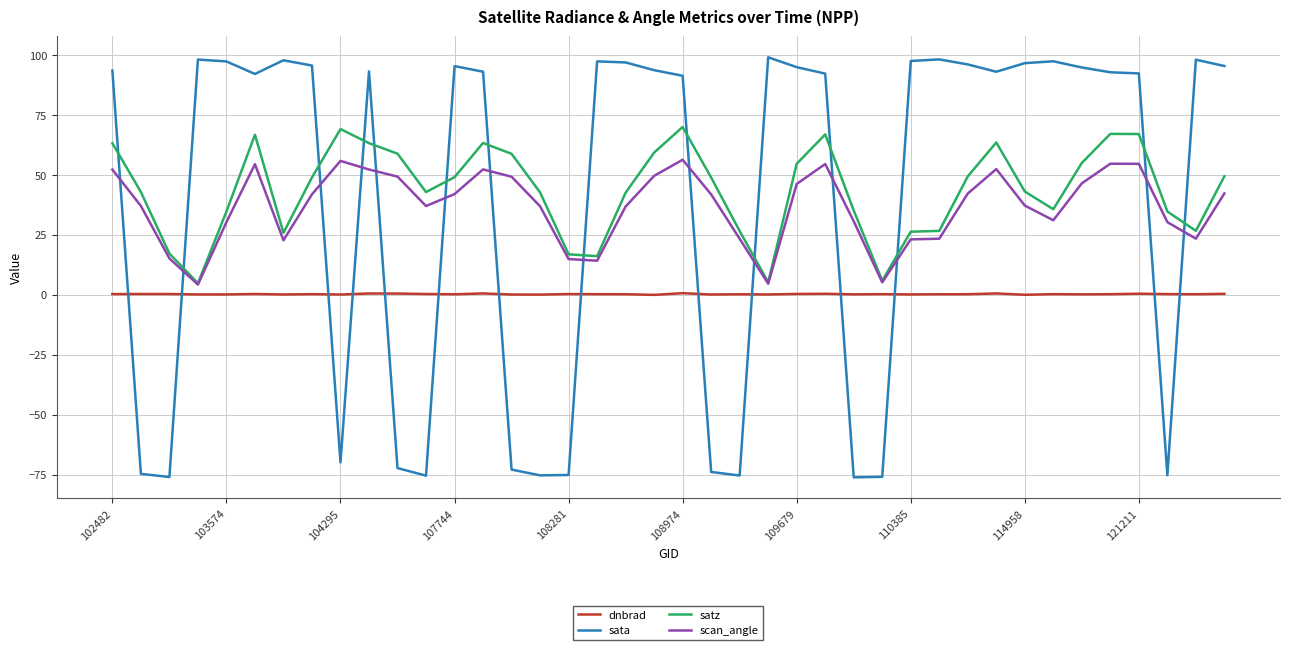

After their last crossing, which series has the higher values: sata or scan_angle?

sata